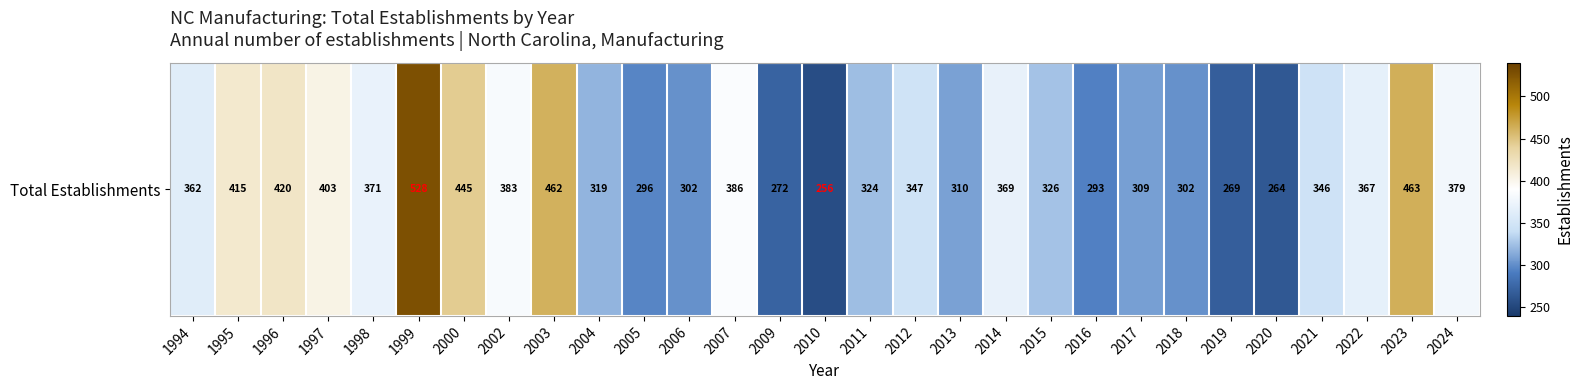

What value does the data have at 1995?

415